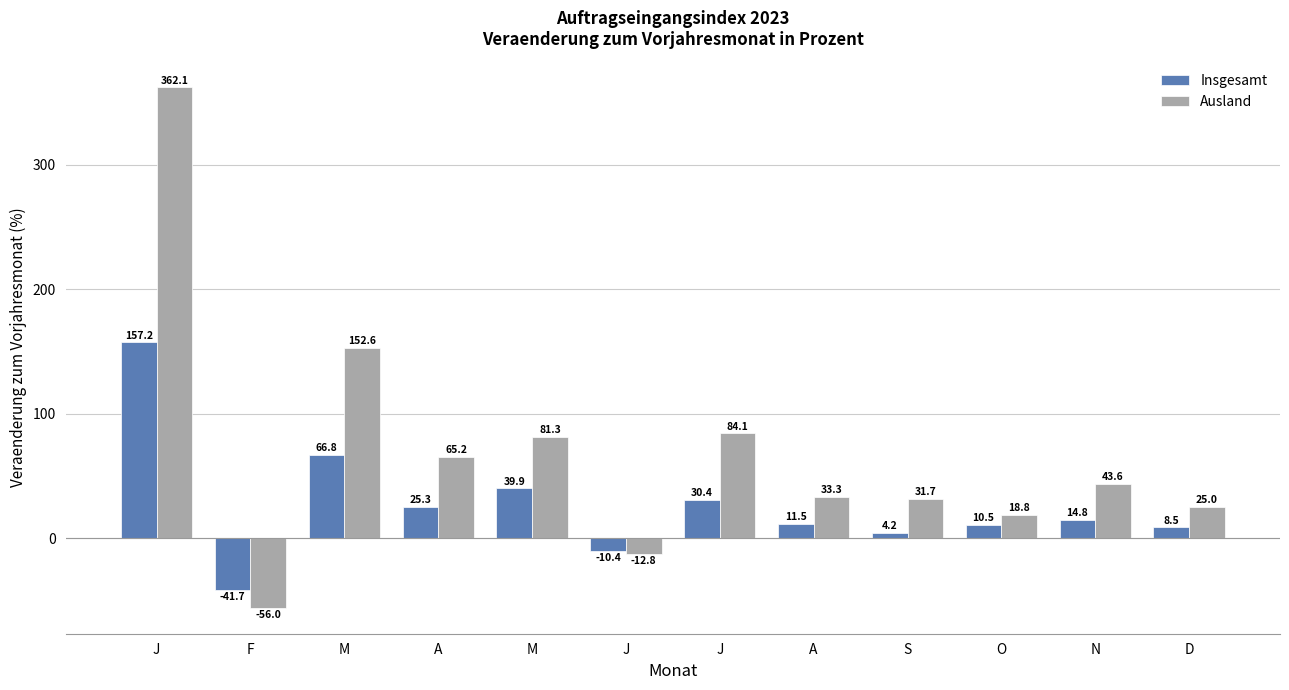

At which category is the sum across all series the highest?

J